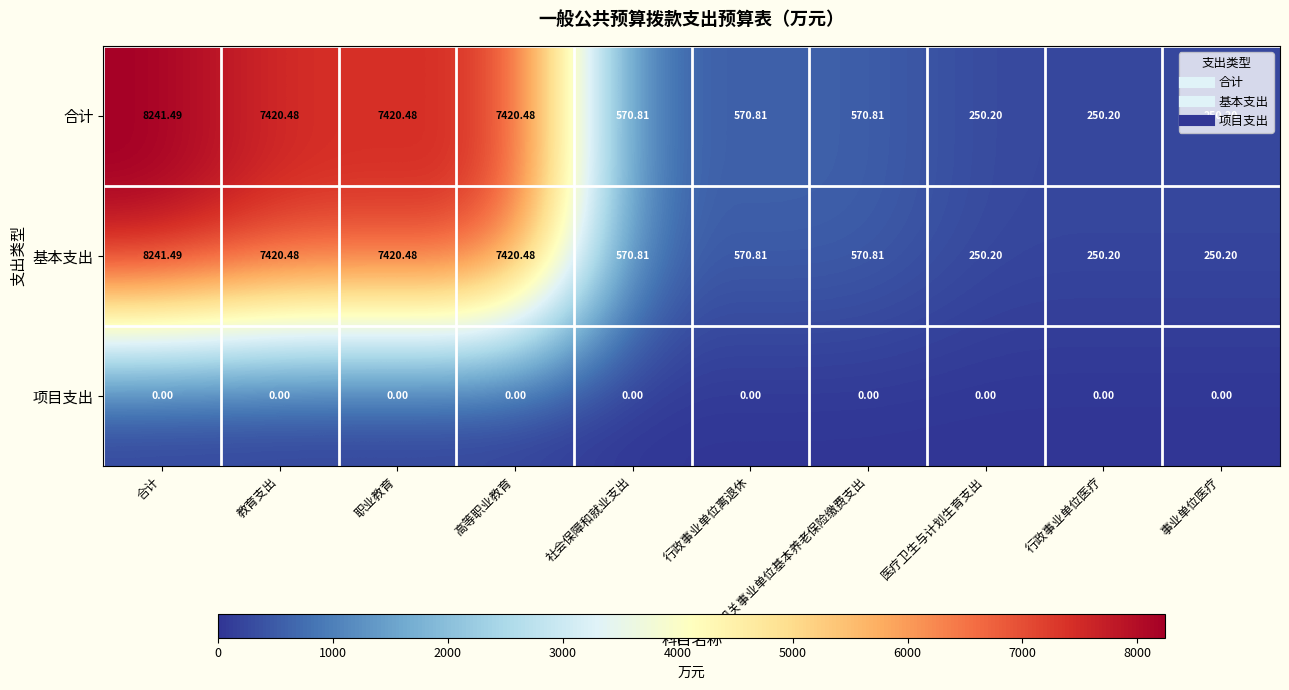

Which category has the highest value across all series?

合计